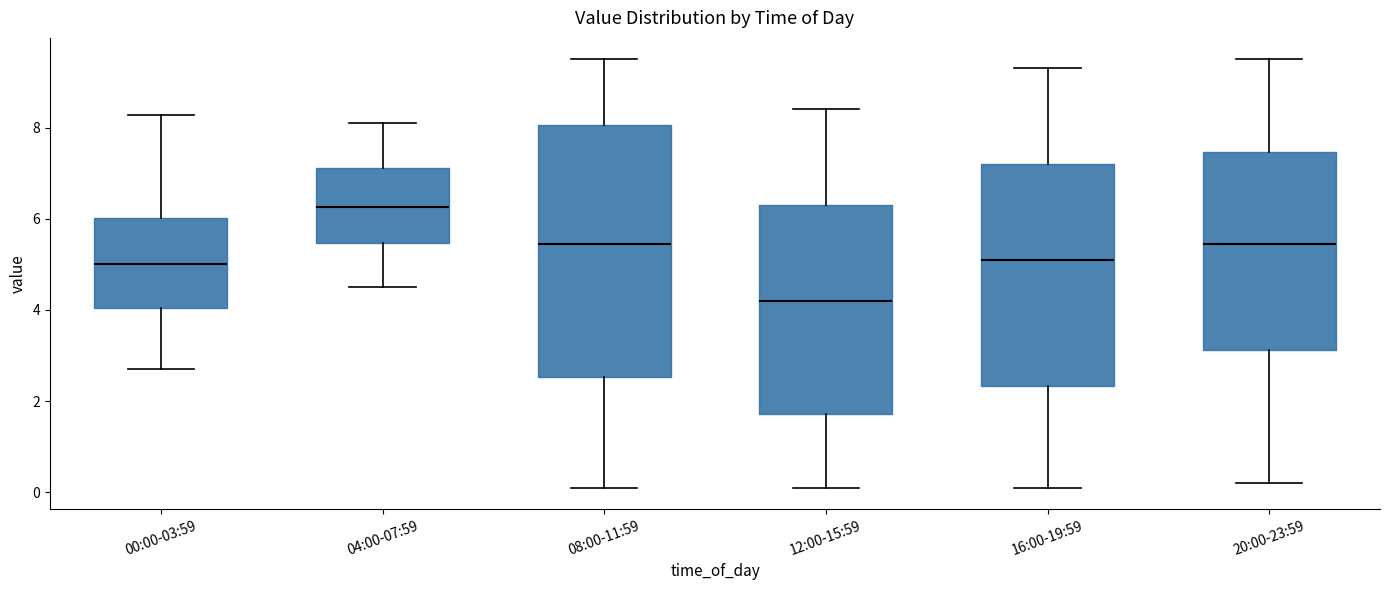

Which box is the tallest, from its lower edge to its upper edge?

08:00-11:59